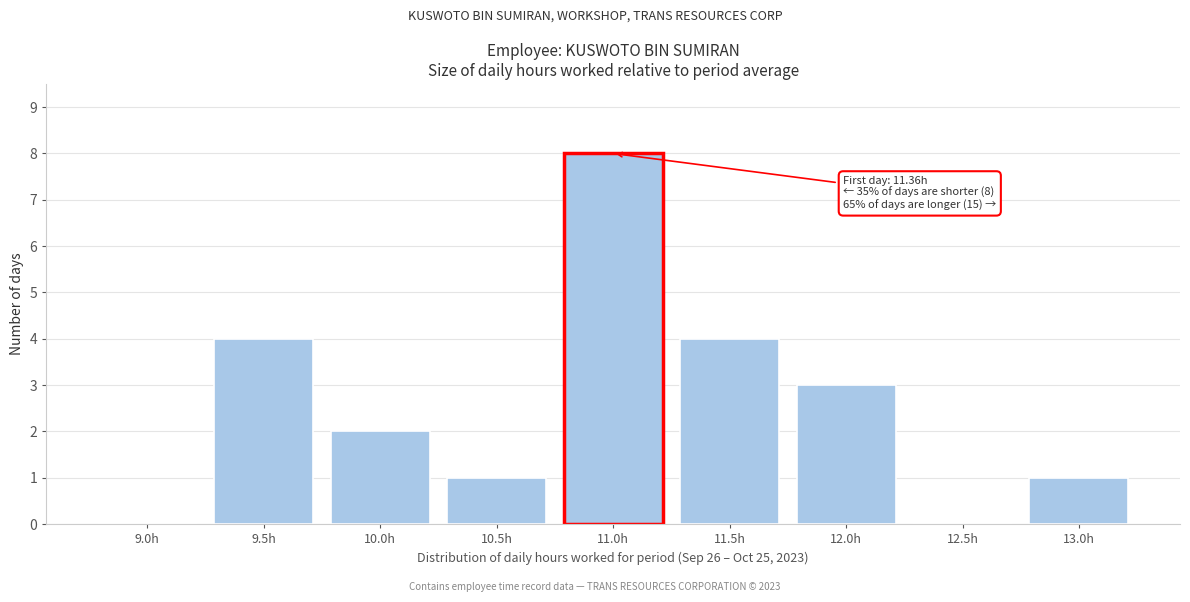

Reading right to left, transcribe all the data shown in this chart.

13.0h=1	12.5h=0	12.0h=3	11.5h=4	11.0h=8	10.5h=1	10.0h=2	9.5h=4	9.0h=0